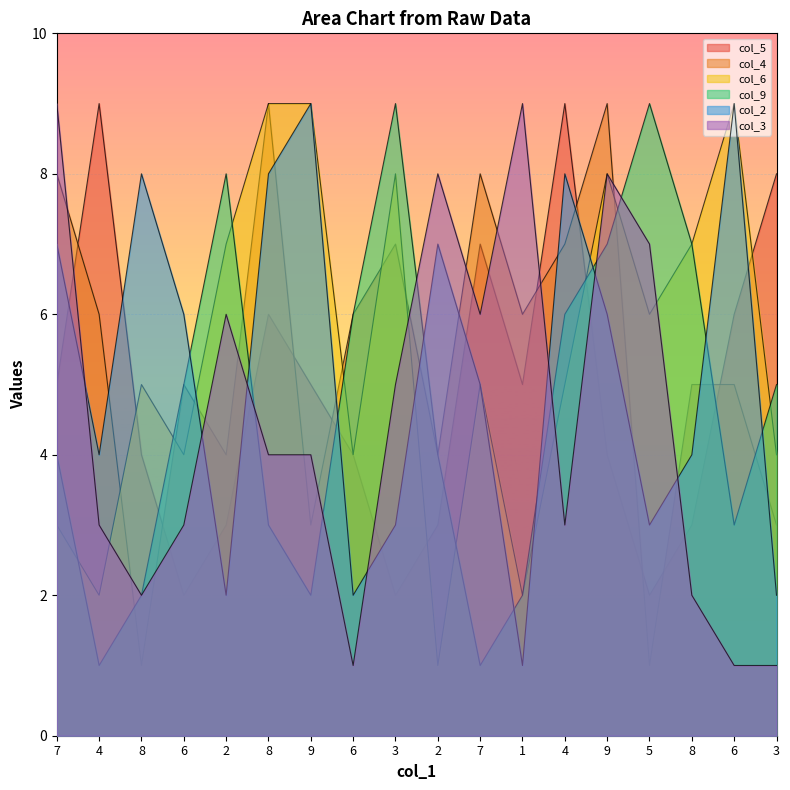

Which category has the highest value in the col_3 series?

7